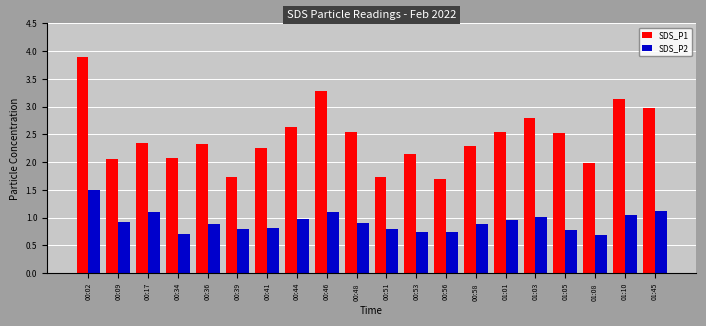

What is the sum of the SDS_P2 values at 01:10 and 00:39?

1.9